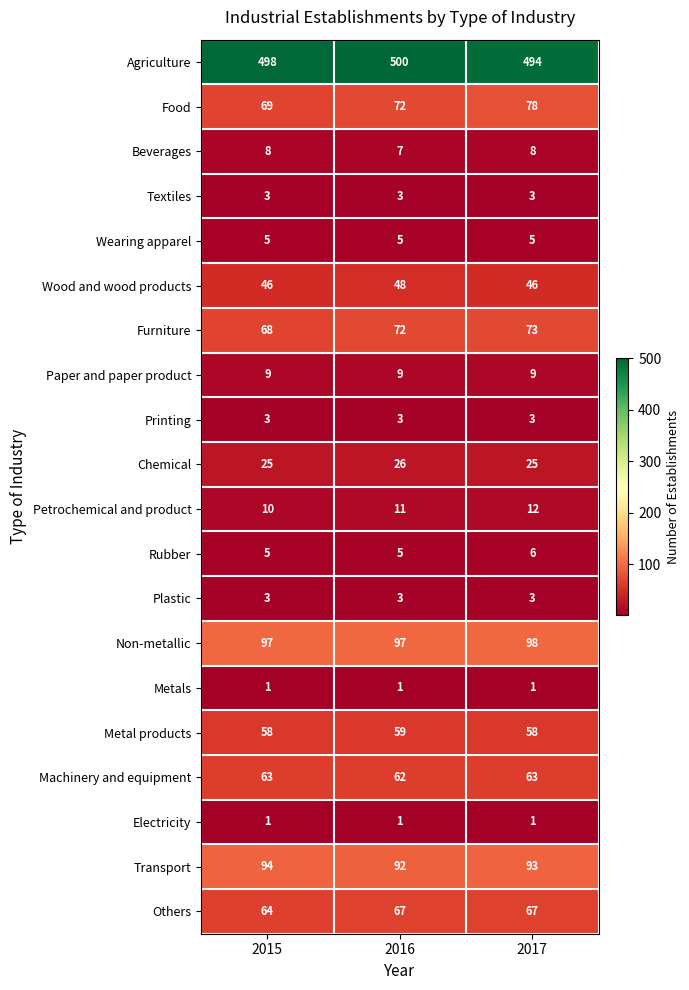

Which category has the highest value in the Transport series?

2015